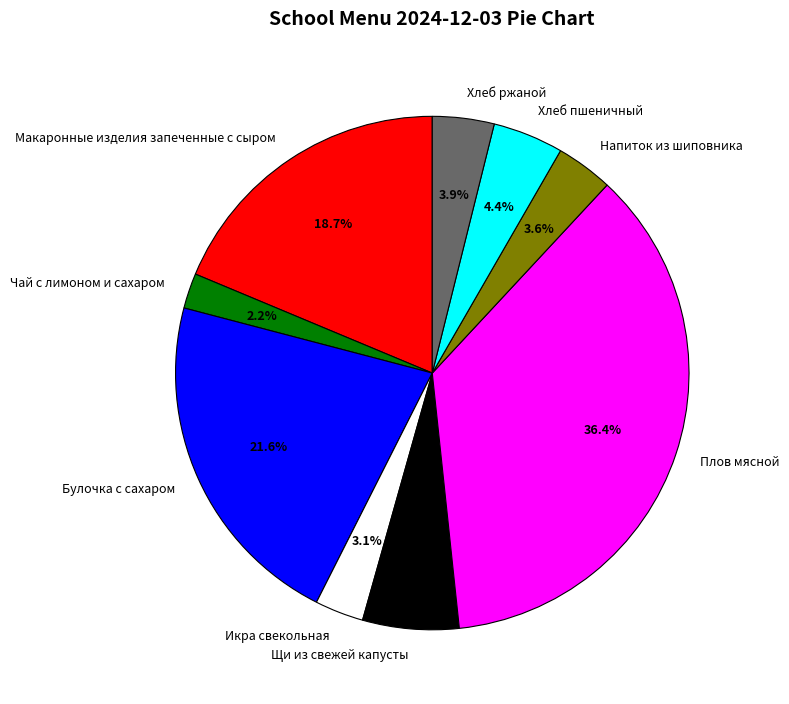

Is there any slice that represents more than half of the pie?

No